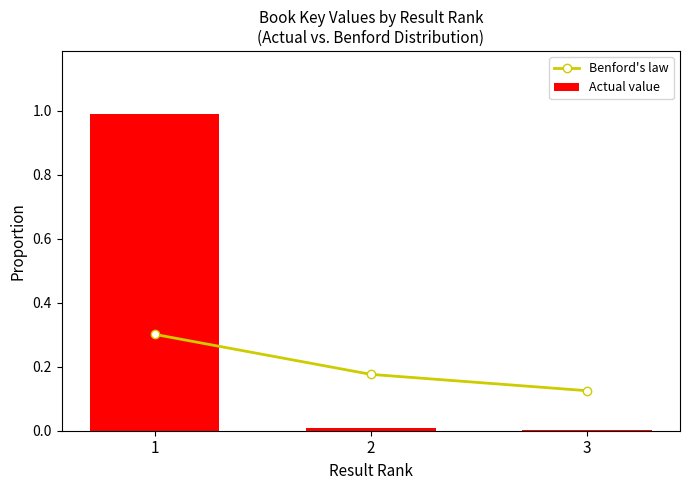

Rank the categories by Actual value value from highest to lowest.

1, 2, 3